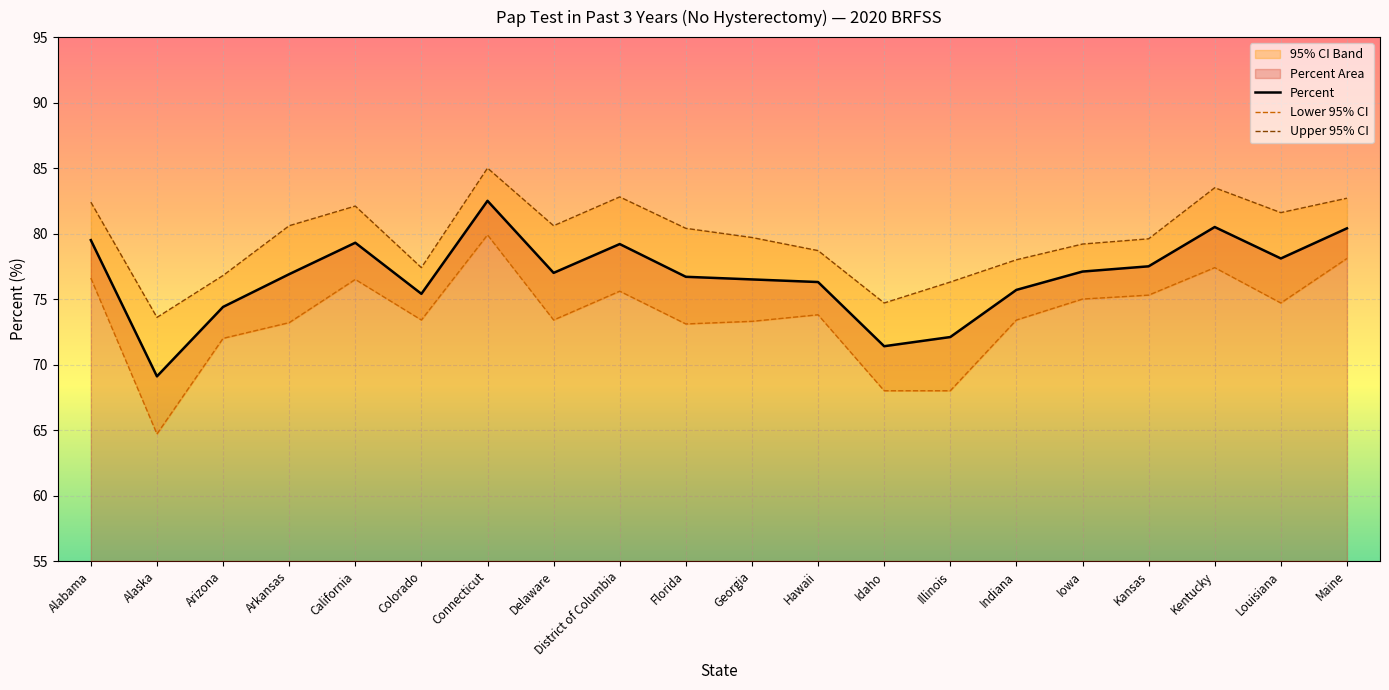

Where is the first local maximum for Percent?

California